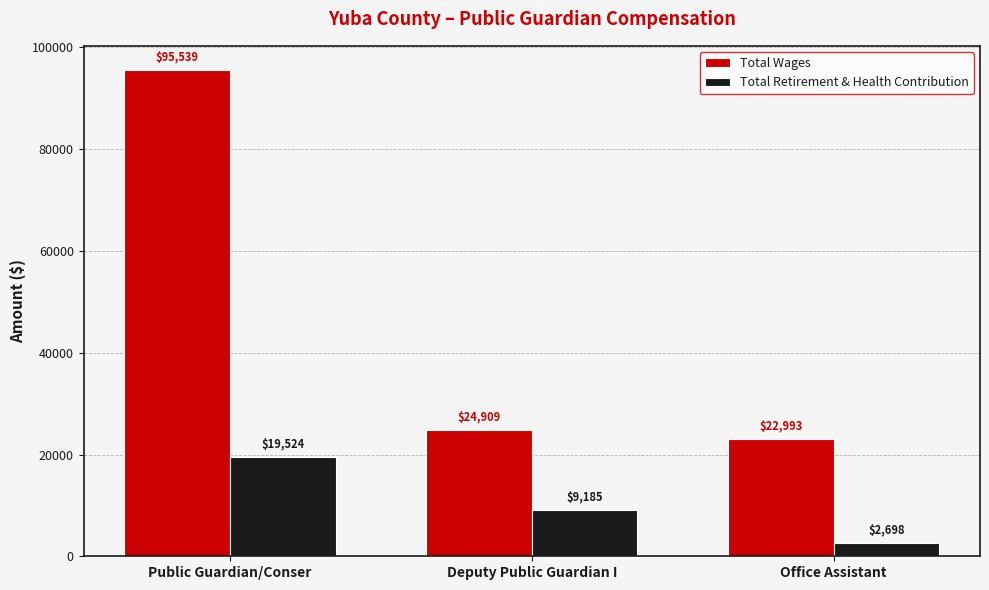

How many bars are there in each group?

2